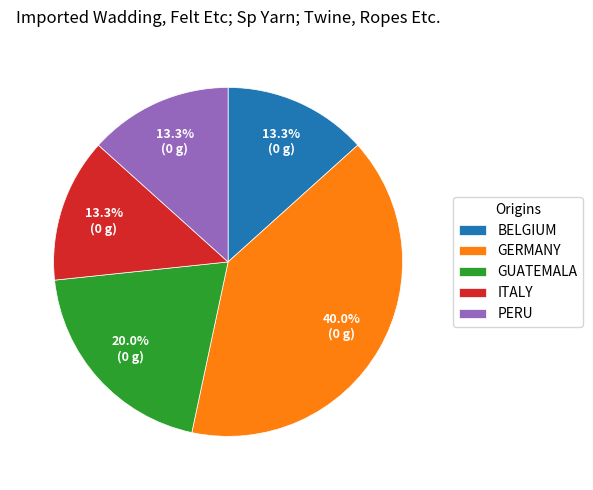

Is there a majority slice in this chart?

No